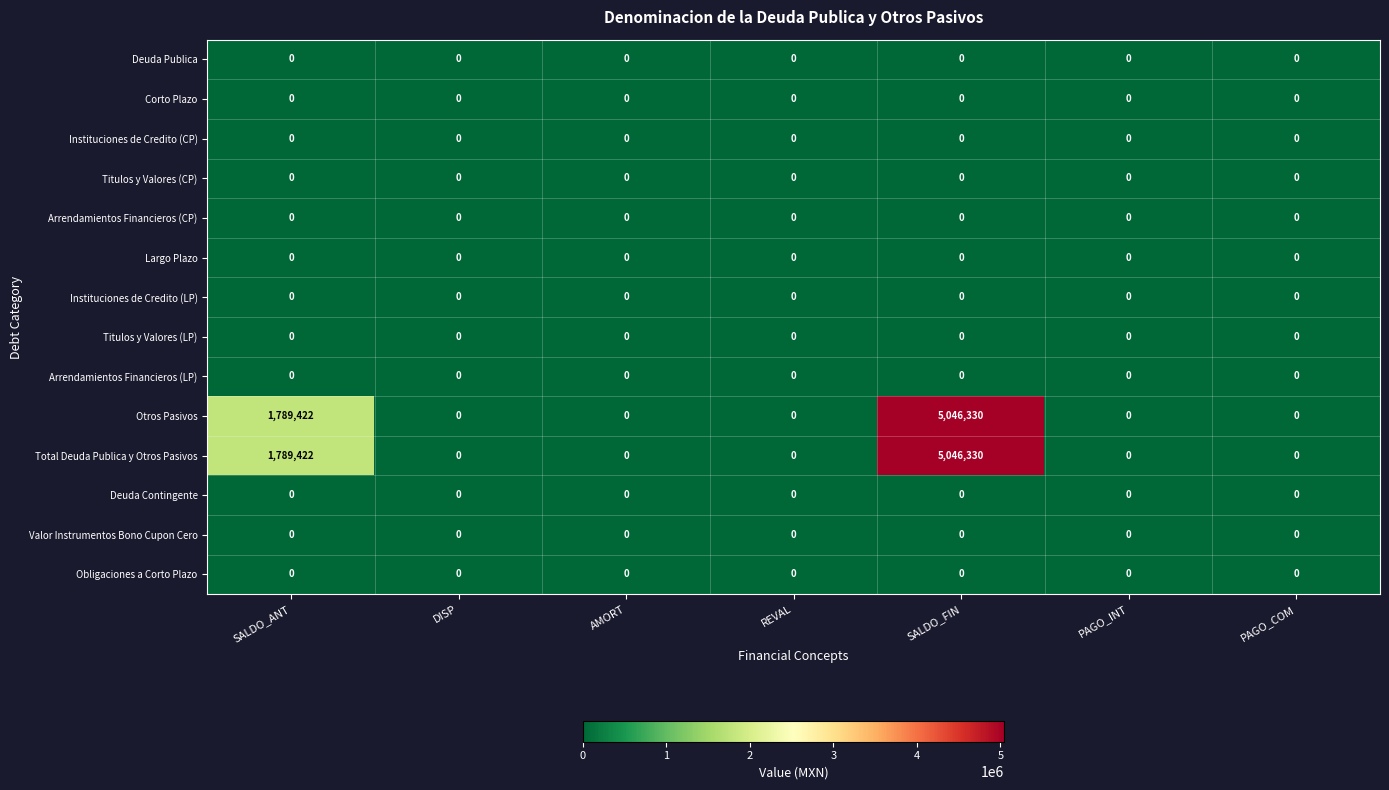

Where is Otros Pasivos nearest to the value 2523165?

SALDO_ANT